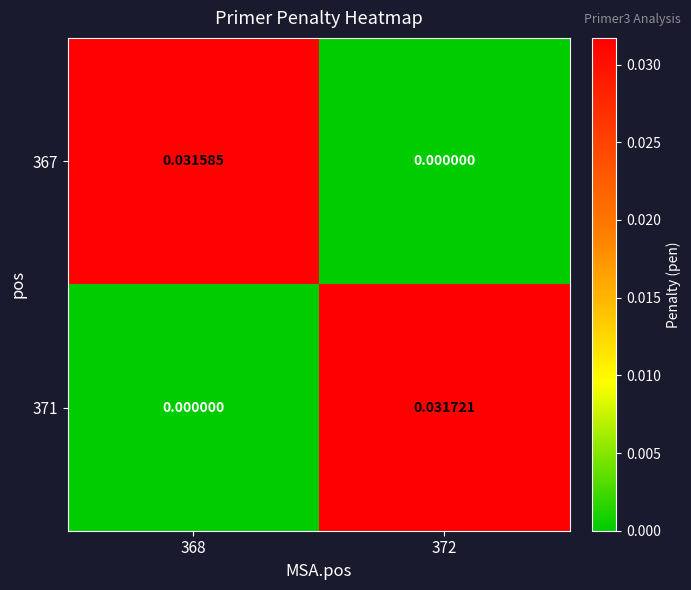

Rank the series by their average value, from lowest to highest.

367, 371